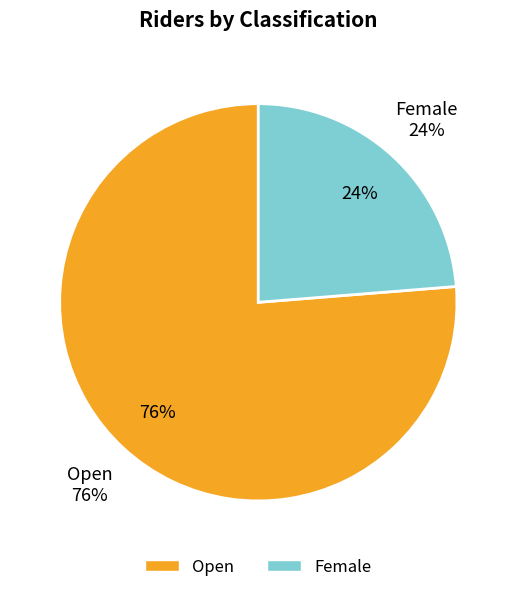

What percentage is the Female slice, to the nearest percent?

24%